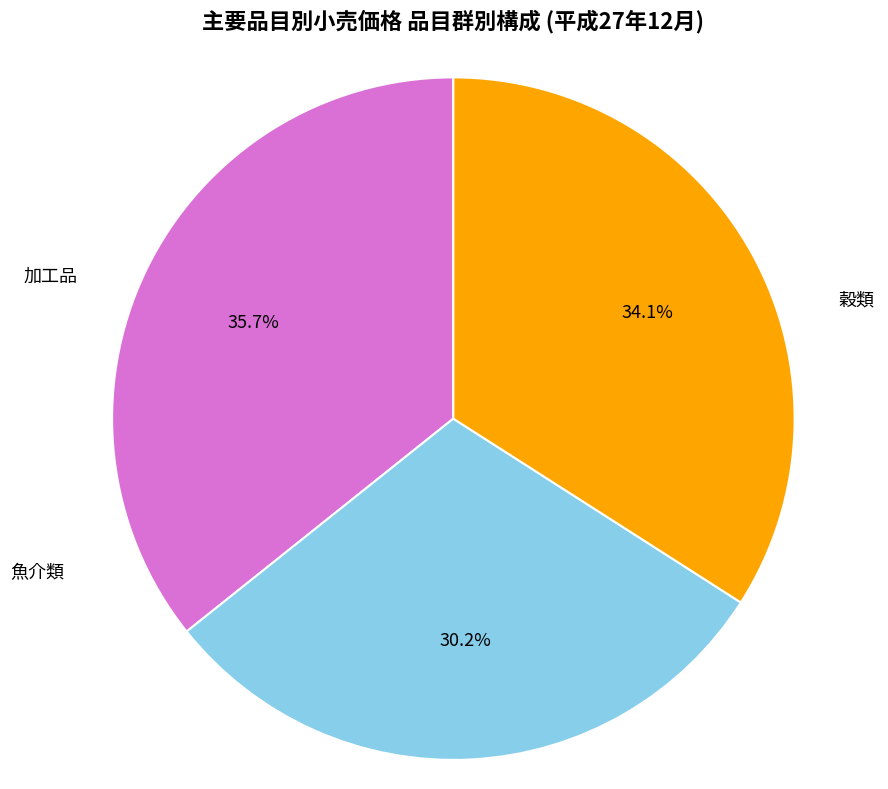

Is there any slice that represents more than half of the pie?

No